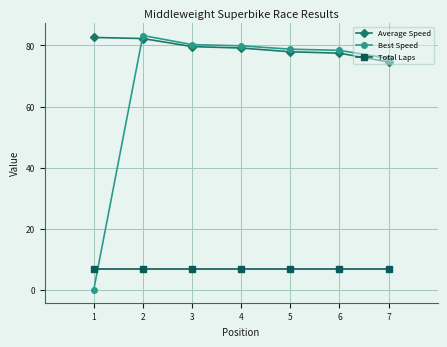

How many data points does each series have?

7